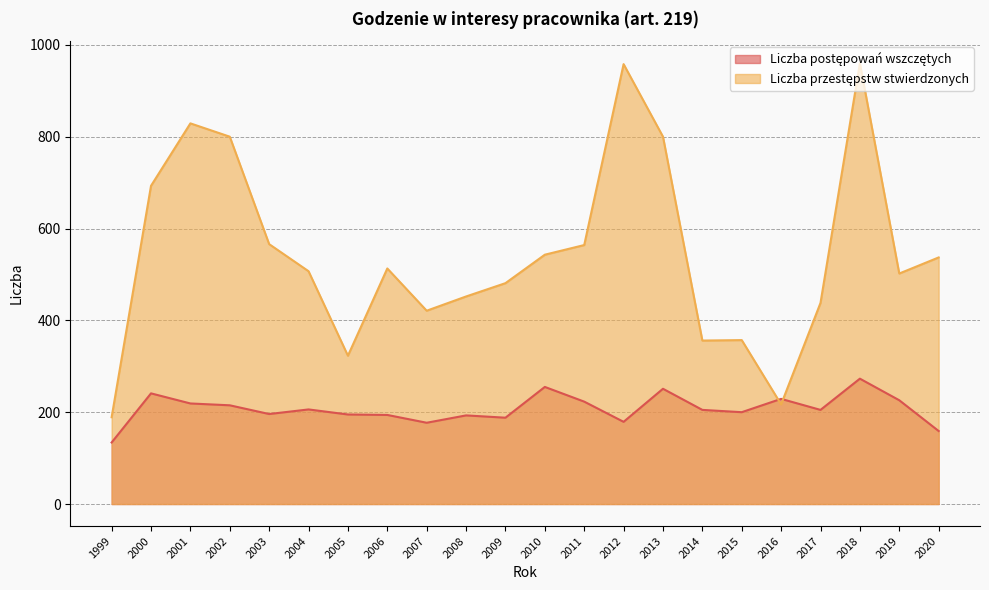

What is the difference between the Liczba przestępstw stwierdzonych values at 2000 and 2012?

265